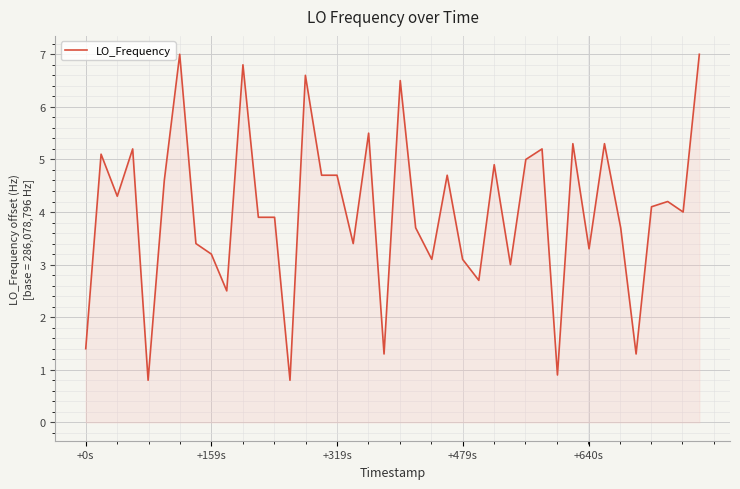

What is the maximum value shown in the chart?

7.0